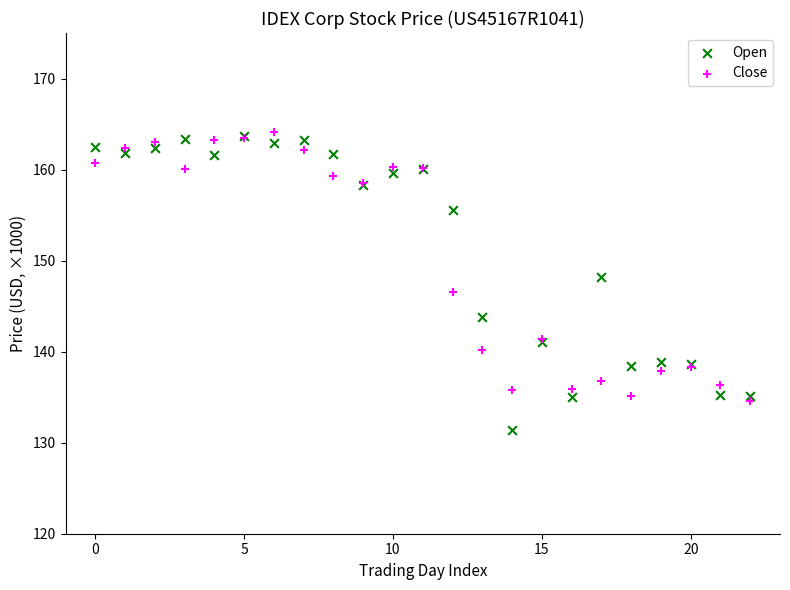

Which series has the widest spread of Y values?

Open